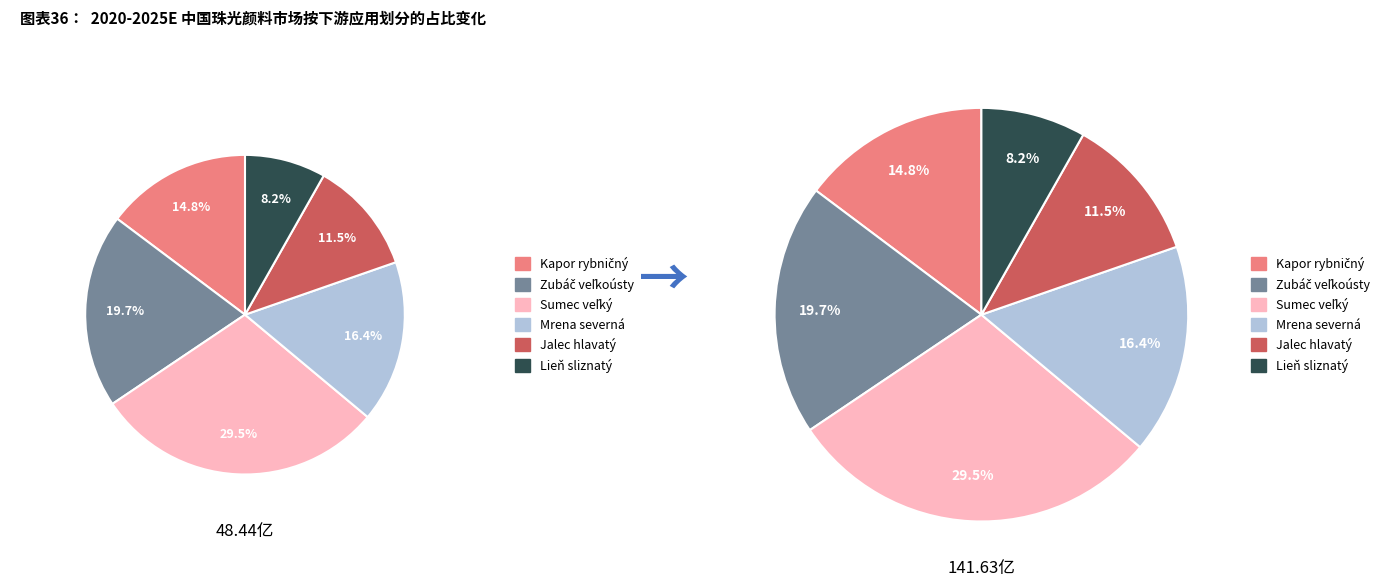

To the nearest percent, what portion does Kapor rybničný represent?

15%